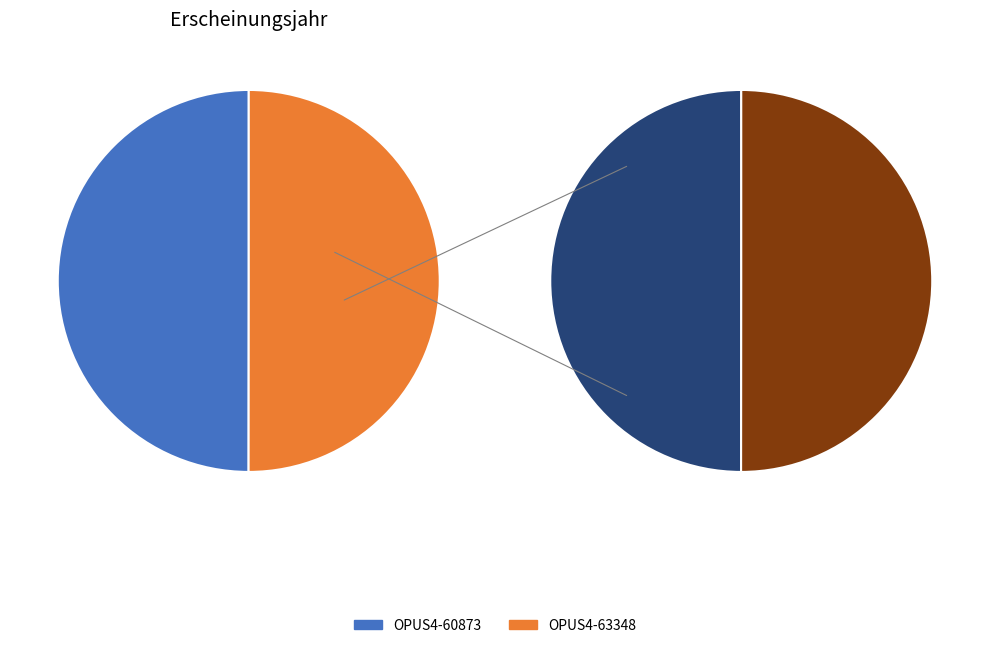

The OPUS4-60873 slice represents 50% of the pie. True or false?

True